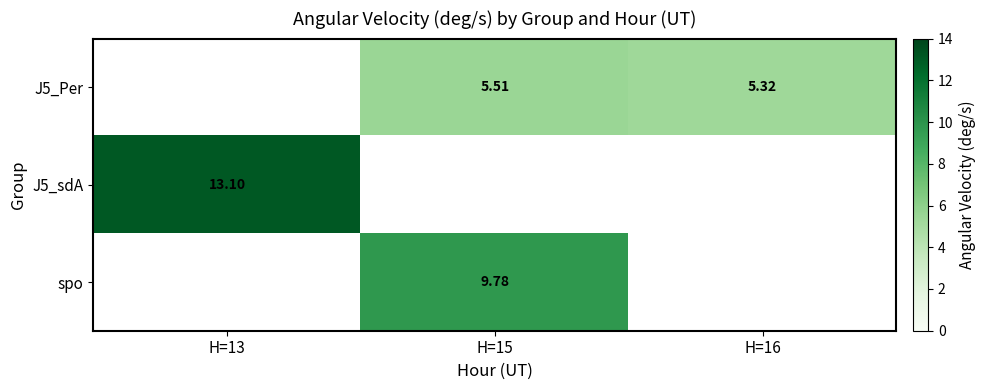

The J5_sdA series shows 8.1 at H=16. True or false?

False